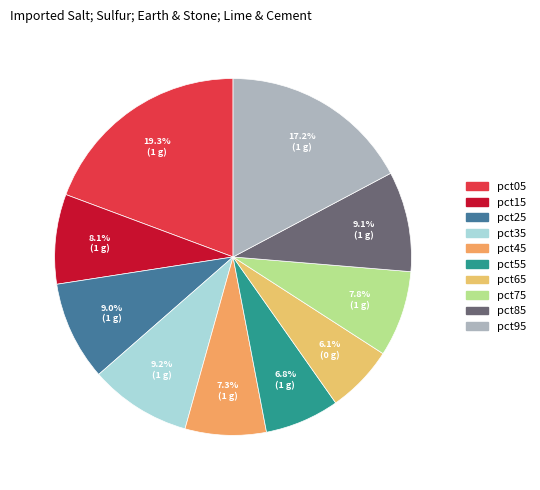

Rank the categories by value from highest to lowest.

pct05, pct95, pct35, pct85, pct25, pct15, pct75, pct45, pct55, pct65